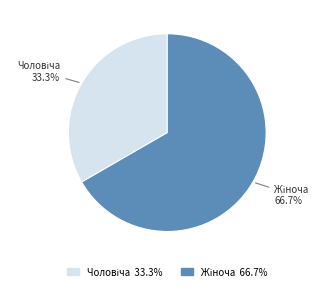

Is there any slice that represents more than half of the pie?

Yes